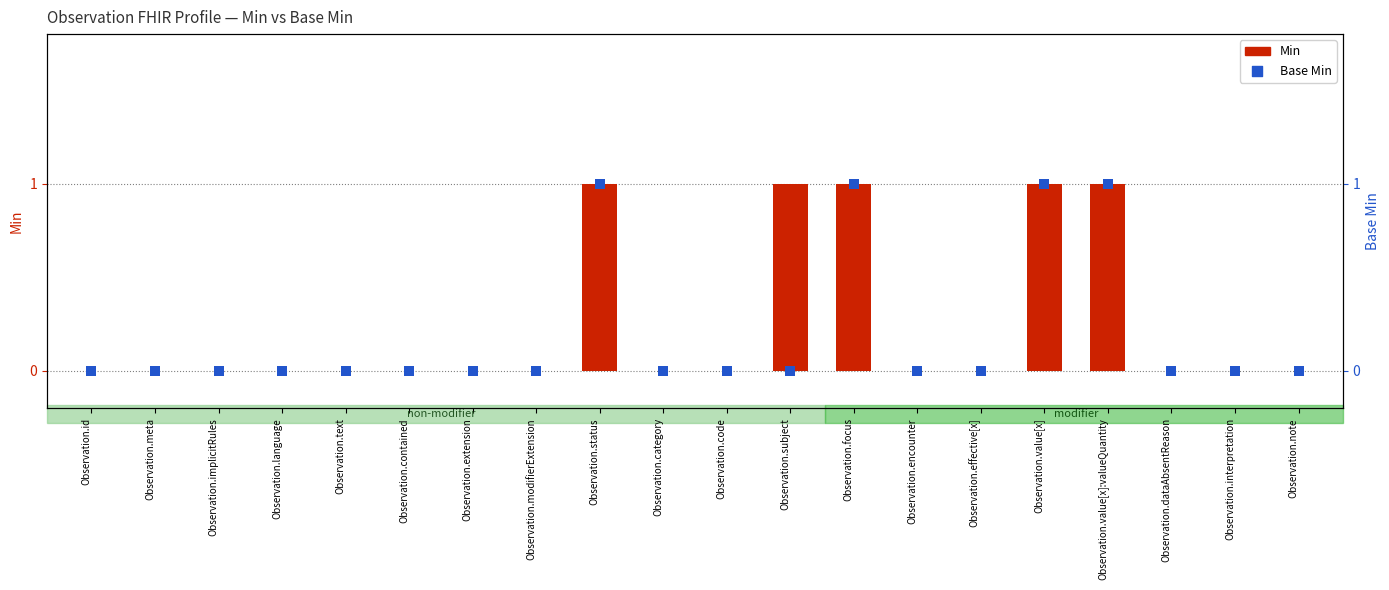

Which series reaches the maximum Y coordinate?

Min